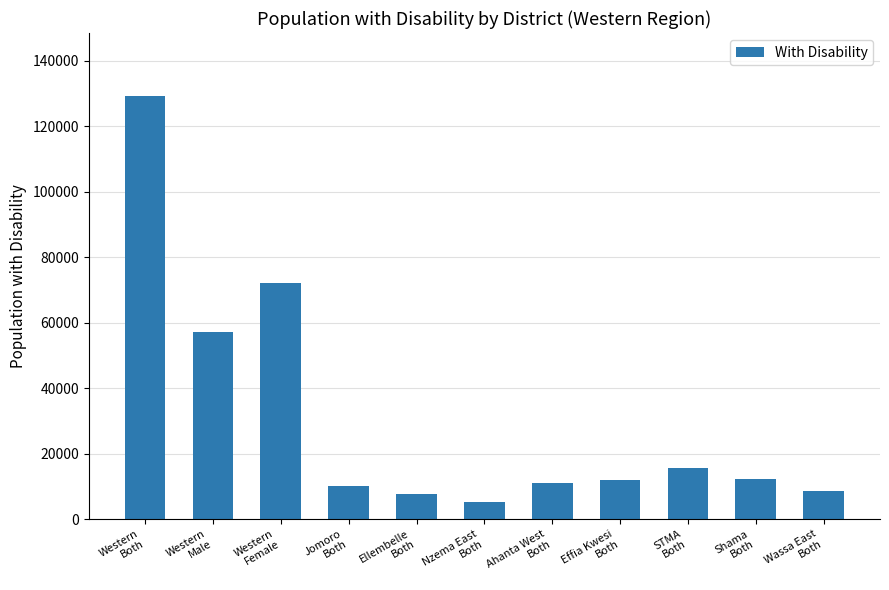

What is the value of the 7th bar from the left?

11099